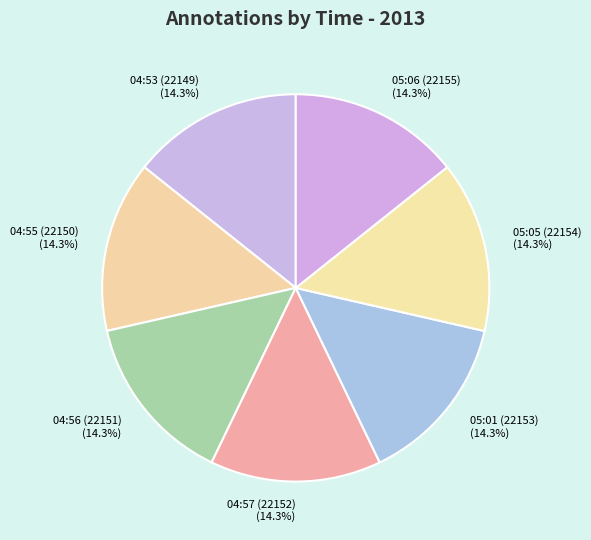

Combined, what portion of the pie is 04:55 (22150) and 04:56 (22151)?

28.6%